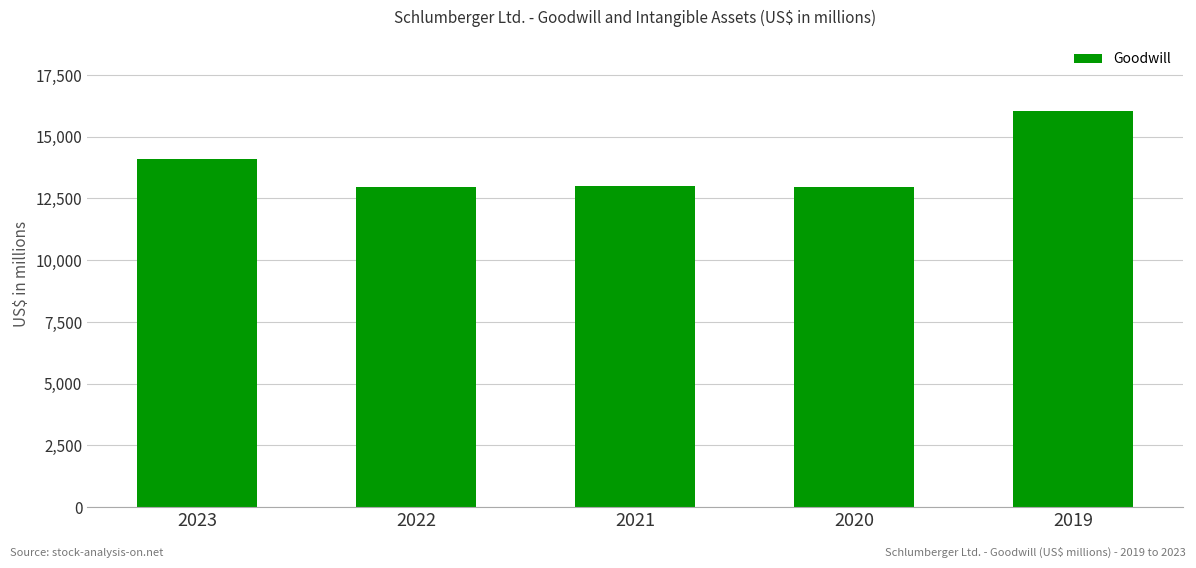

What is the ratio of the value at 2021 to the value at 2019?

0.8